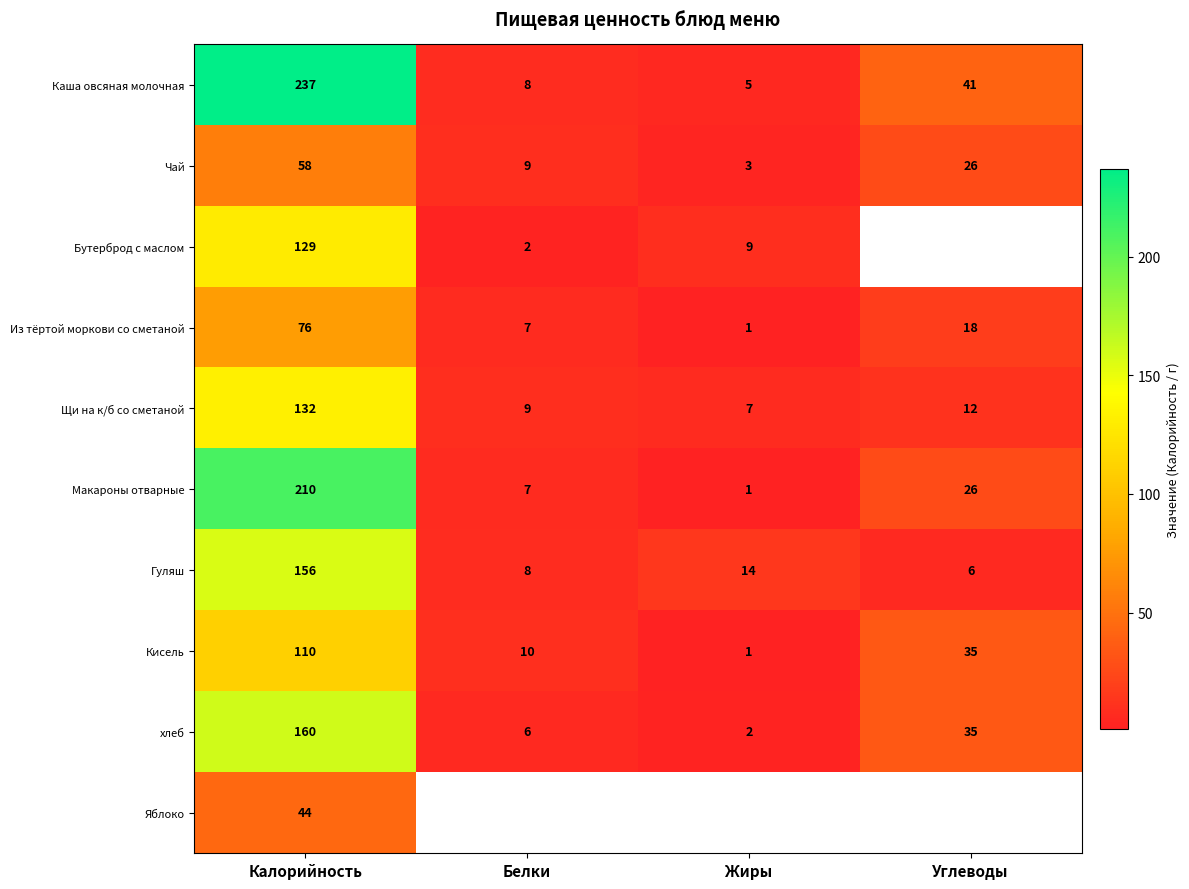

What is the spread (max minus min) of values at Калорийность?

193